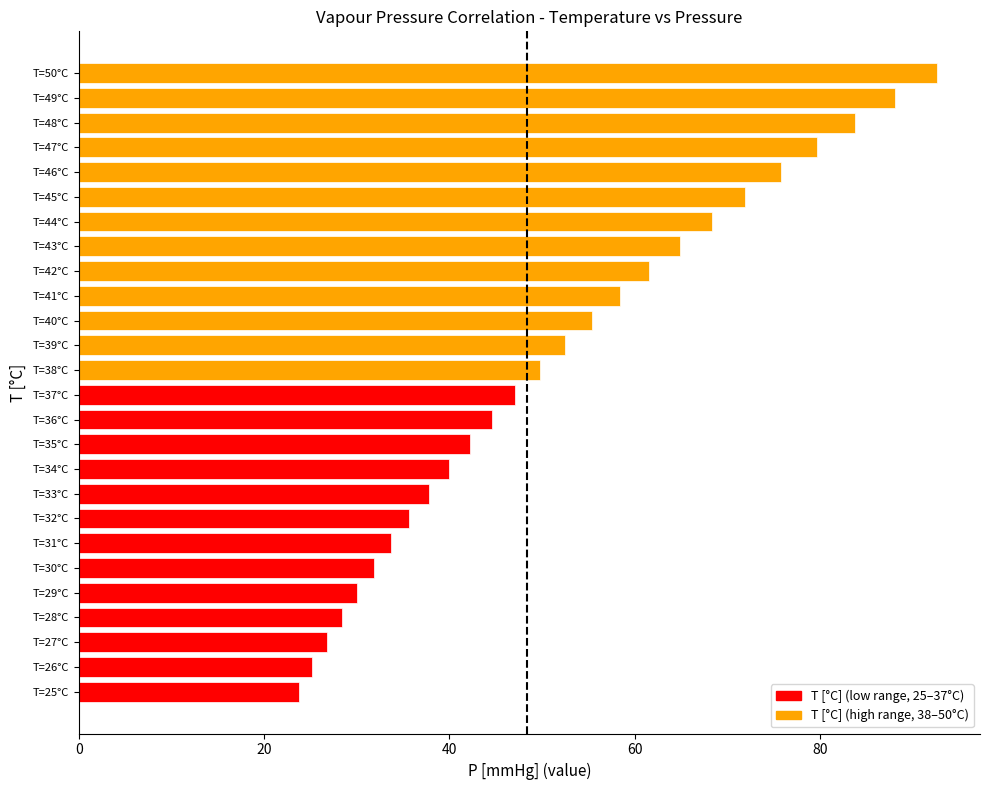

Which label corresponds to the smallest value in the chart?

T=25°C